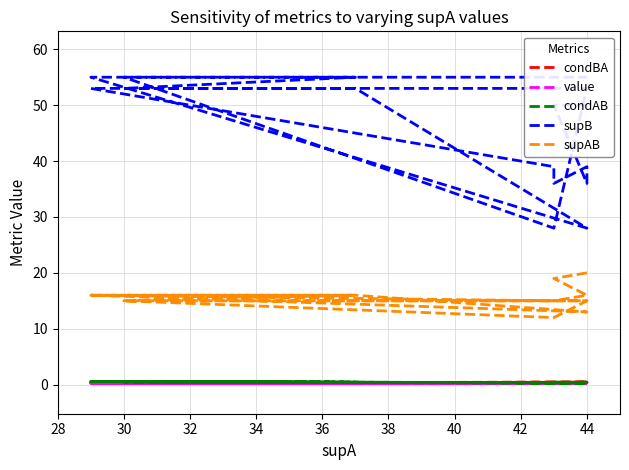

Where is the first local maximum for condBA?

44